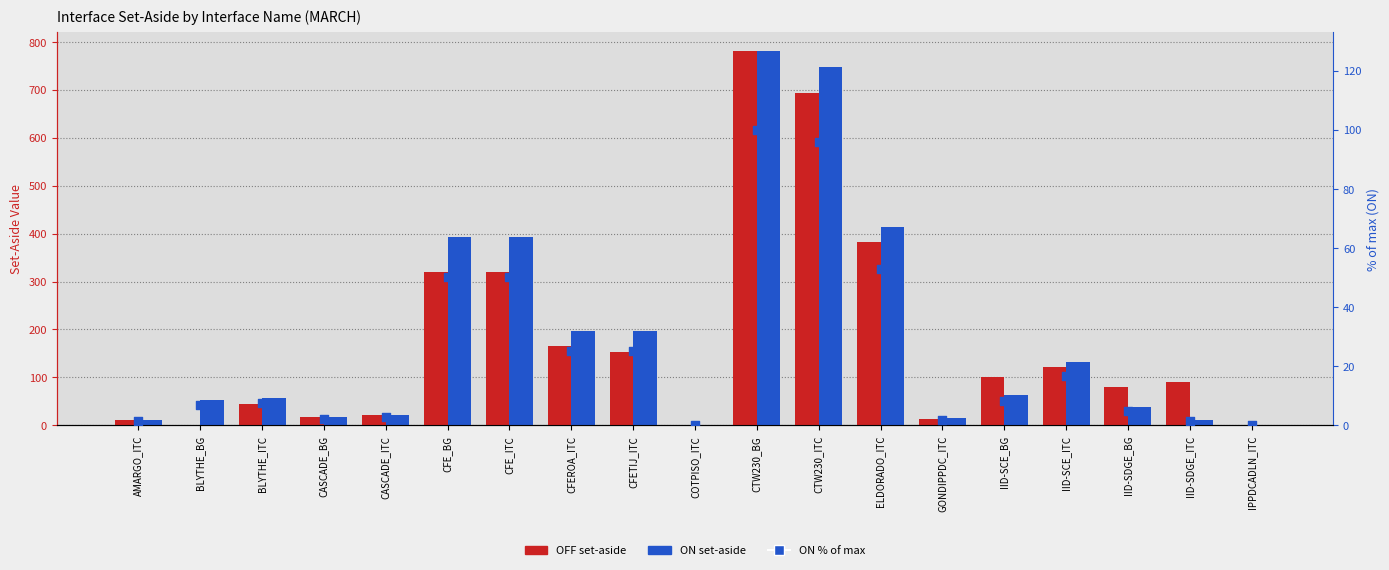

What are all the series names shown in the legend?

OFF, ON, ON % of max